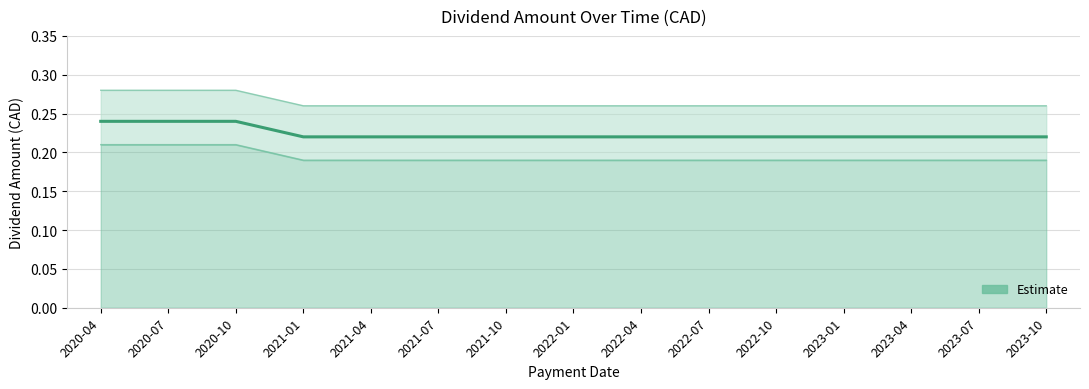

What position from the right is 2022-07?

6